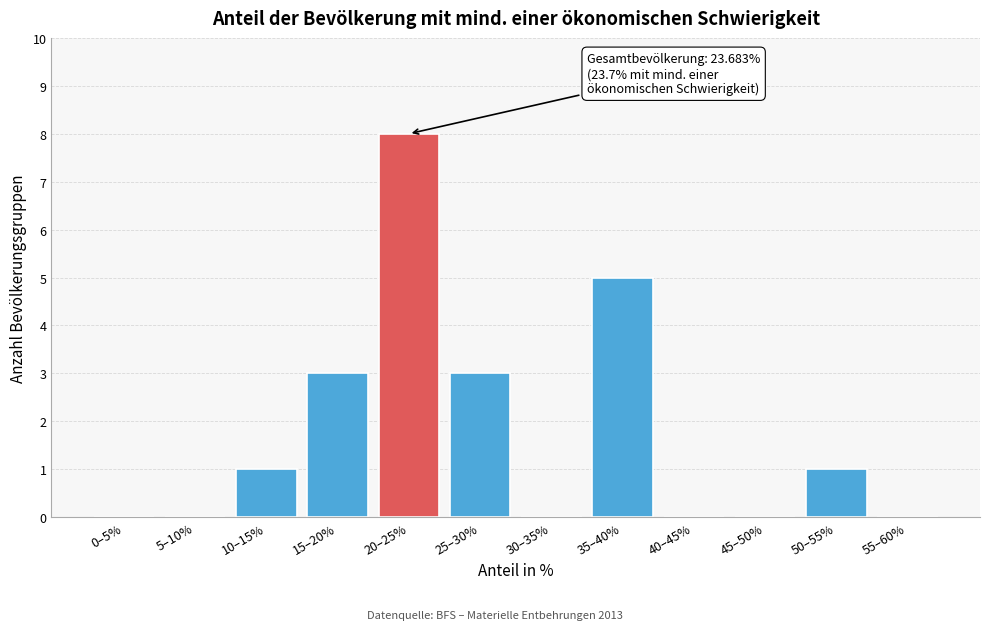

Reading left to right, transcribe all the data shown in this chart.

0–5%=0	5–10%=0	10–15%=1	15–20%=3	20–25%=8	25–30%=3	30–35%=0	35–40%=5	40–45%=0	45–50%=0	50–55%=1	55–60%=0